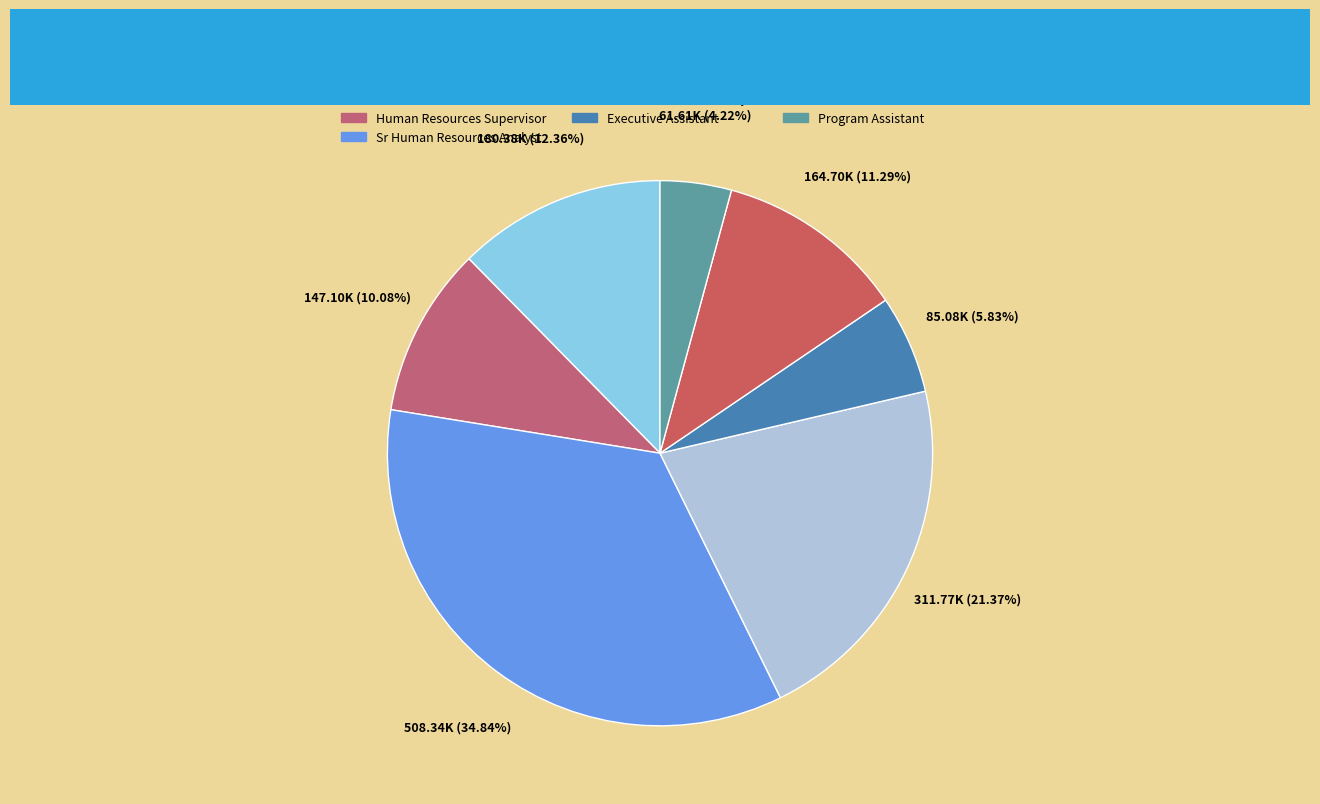

How many slices are in this pie chart?

7